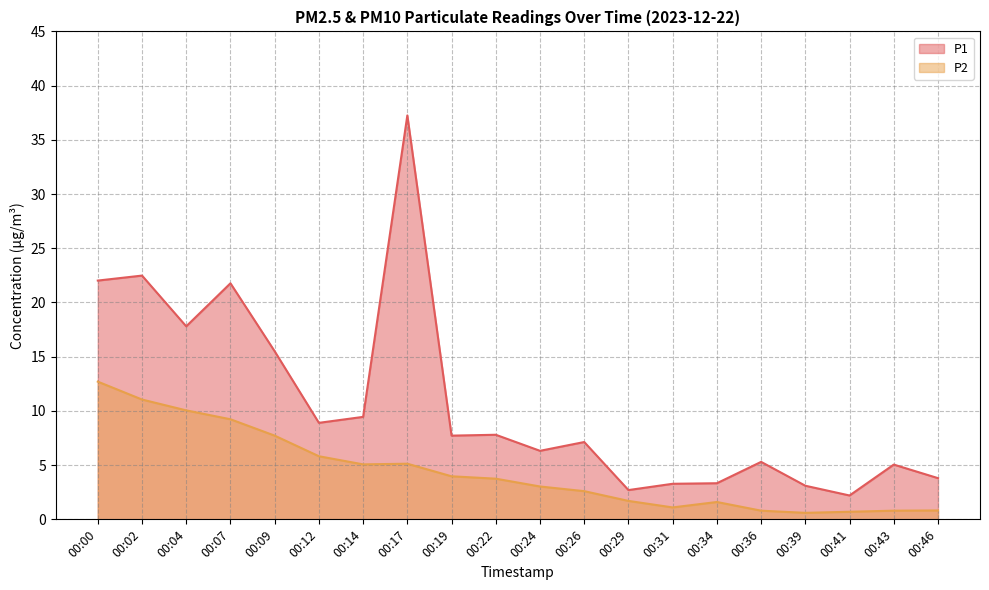

What is the difference between the maximum and minimum values in the P1 series?

35.0